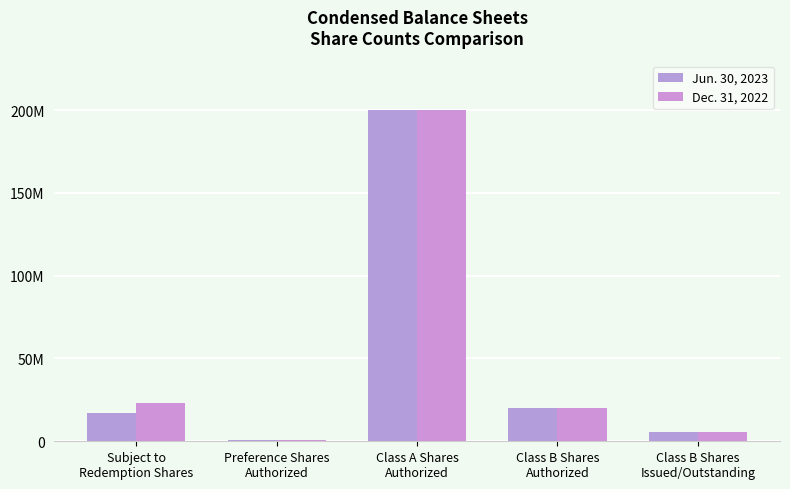

Reading left to right, transcribe all the data shown in this chart.

Jun. 30, 2023: Subject to
Redemption Shares=16880481	Preference Shares
Authorized=1000000	Class A Shares
Authorized=200000000	Class B Shares
Authorized=20000000	Class B Shares
Issued/Outstanding=5750000
Dec. 31, 2022: Subject to
Redemption Shares=23000000	Preference Shares
Authorized=1000000	Class A Shares
Authorized=200000000	Class B Shares
Authorized=20000000	Class B Shares
Issued/Outstanding=5750000